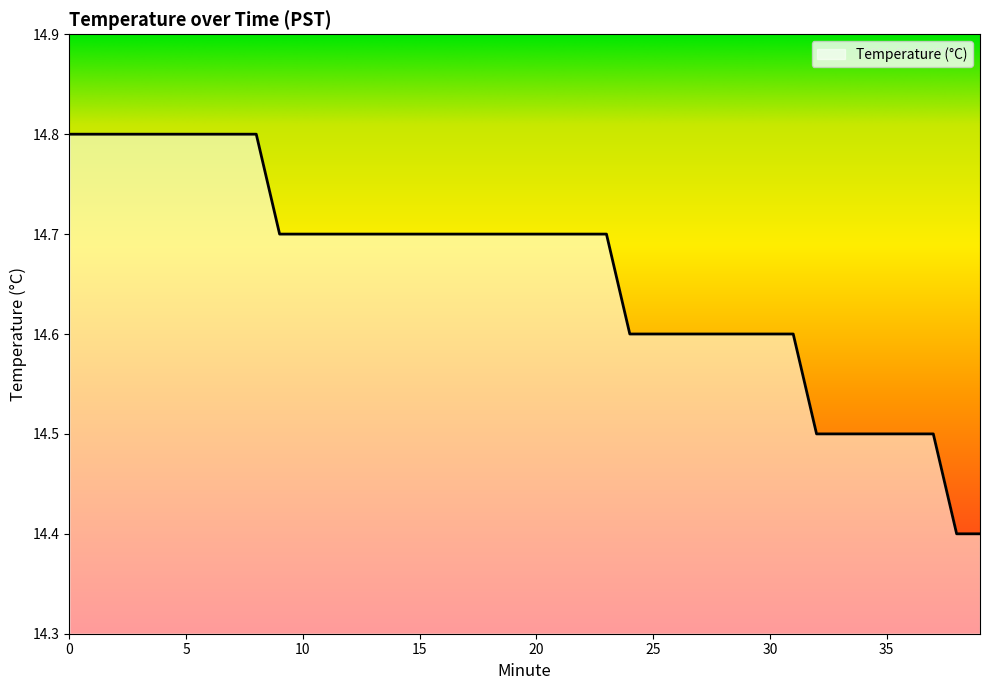

What is the smallest value displayed?

14.4